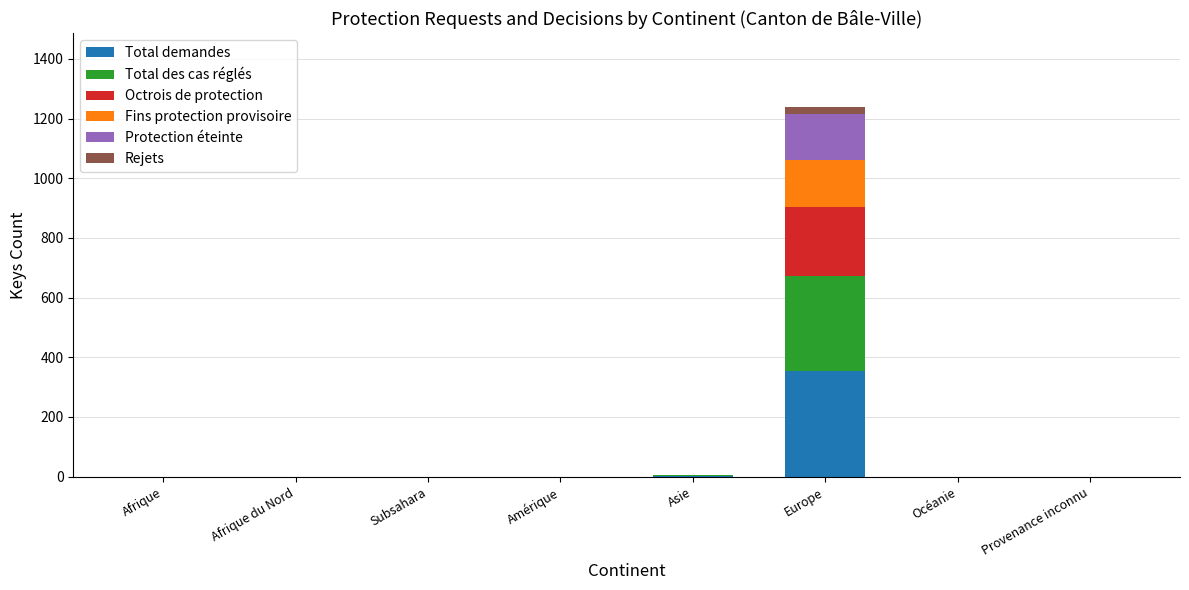

Which series has the largest total across all categories?

Total demandes